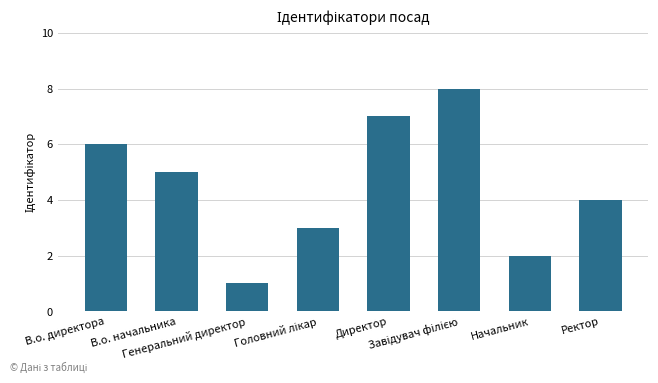

How many values are between 3 and 7?

5